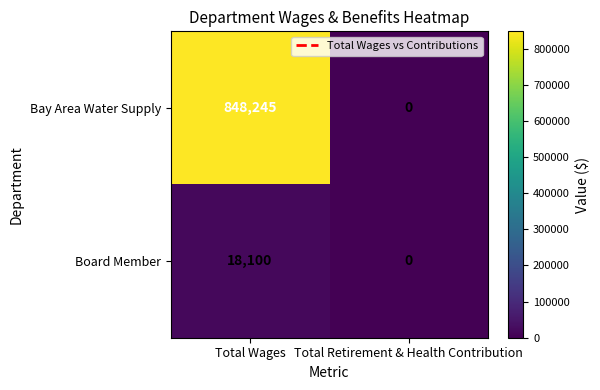

Which series changed the most between Total Wages and Total Retirement & Health Contribution?

Bay Area Water Supply